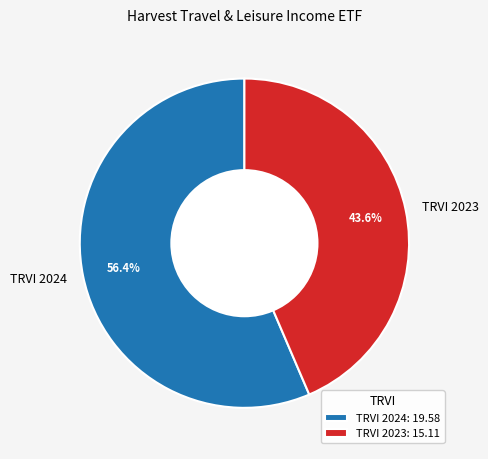

Combined, what portion of the pie is TRVI 2024 and TRVI 2023?

100.0%